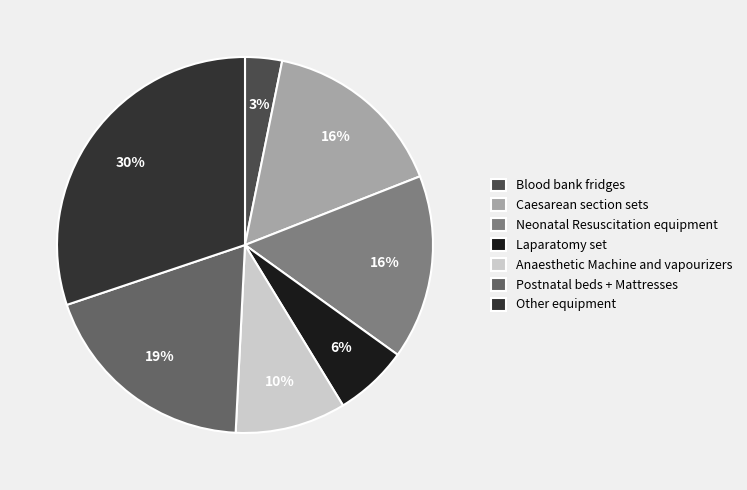

Approximately how many times larger is the value at Anaesthetic Machine and vapourizers compared to Neonatal Resuscitation equipment?

0.6